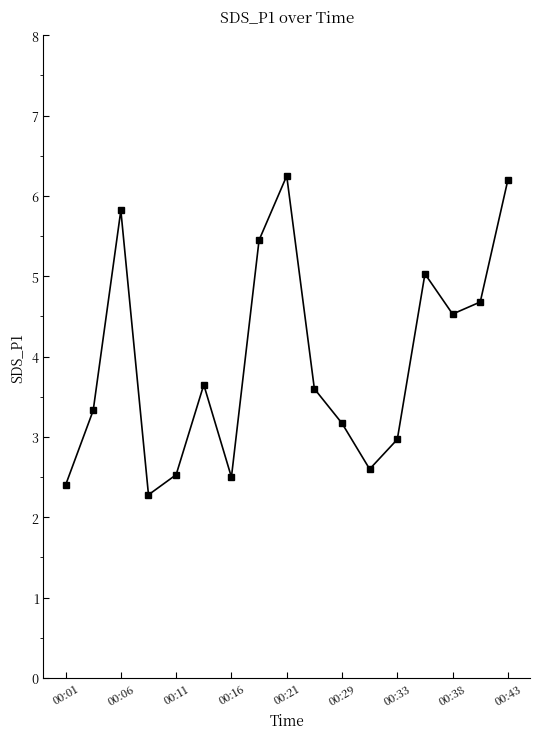

What is the smallest value displayed?

2.3